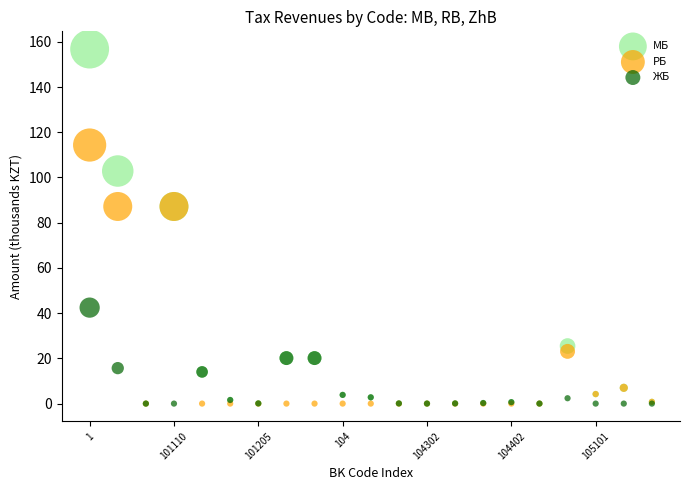

Which series reaches the maximum Y coordinate?

МБ